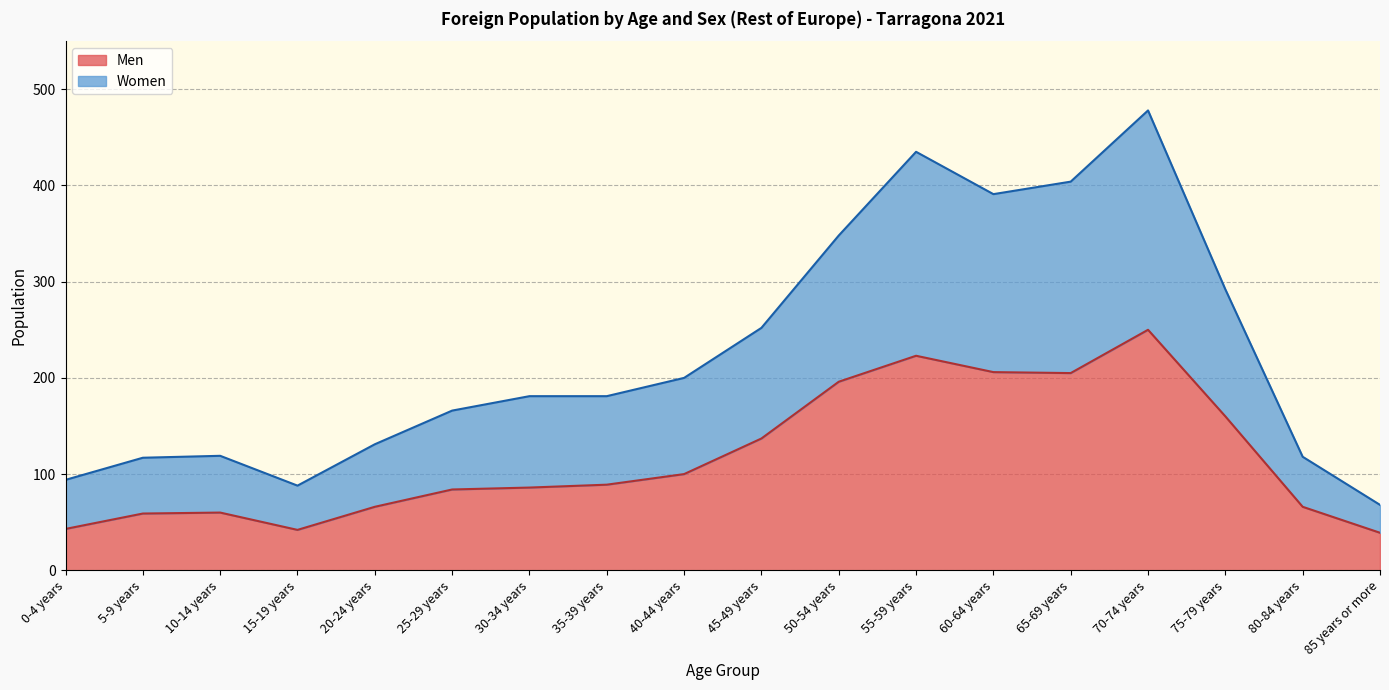

At which label does Men reach its peak?

70-74 years